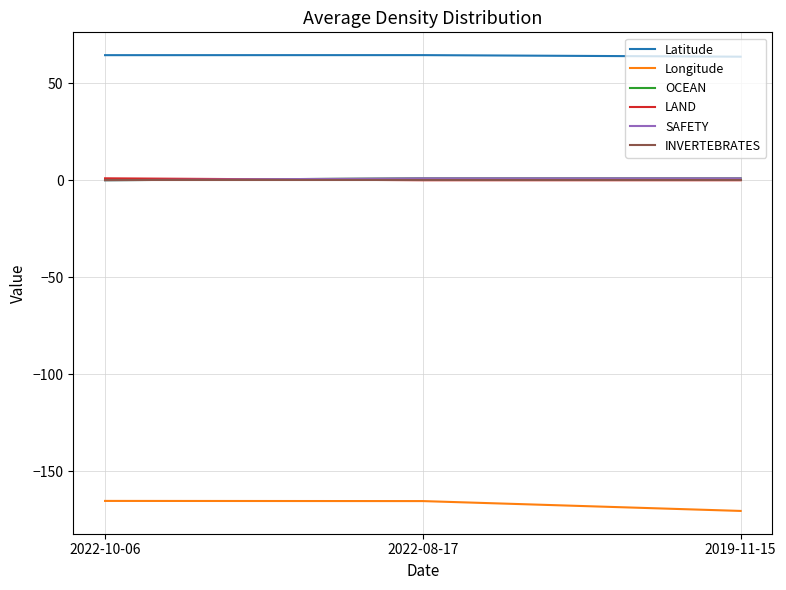

What position from the left is 2022-10-06?

1